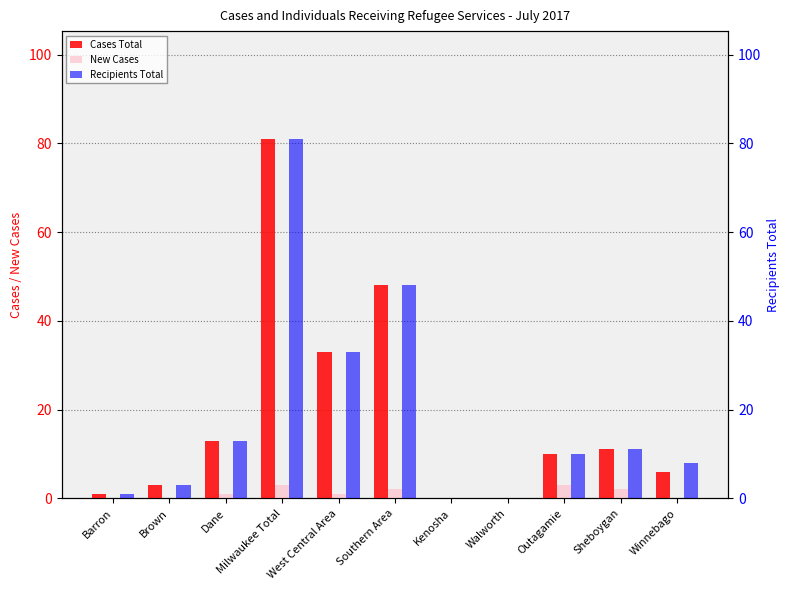

Which series changed the most between Outagamie and Winnebago?

Cases Total